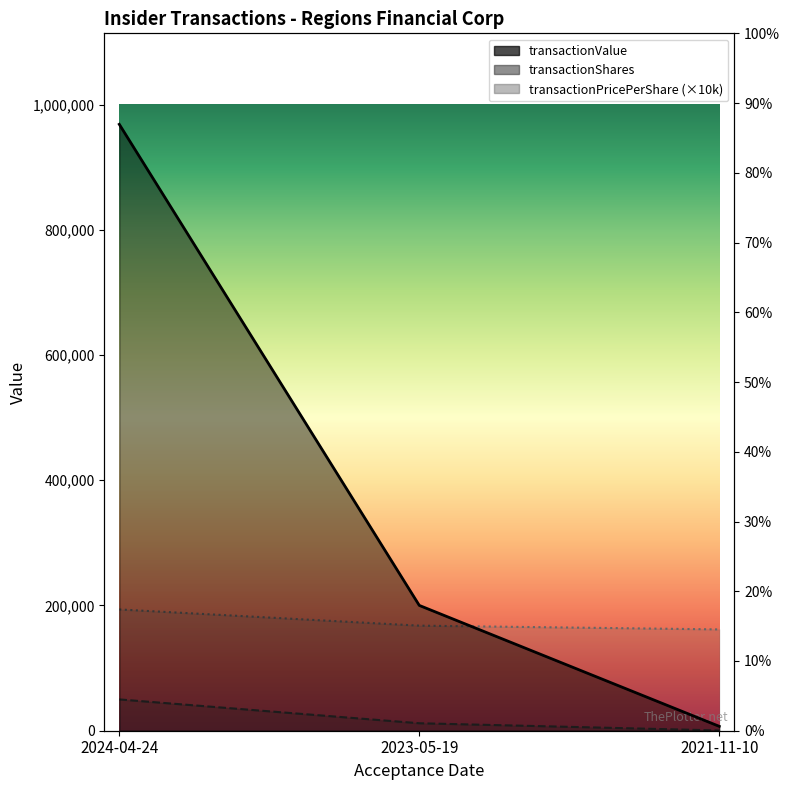

What position from the right is 2023-05-19?

2